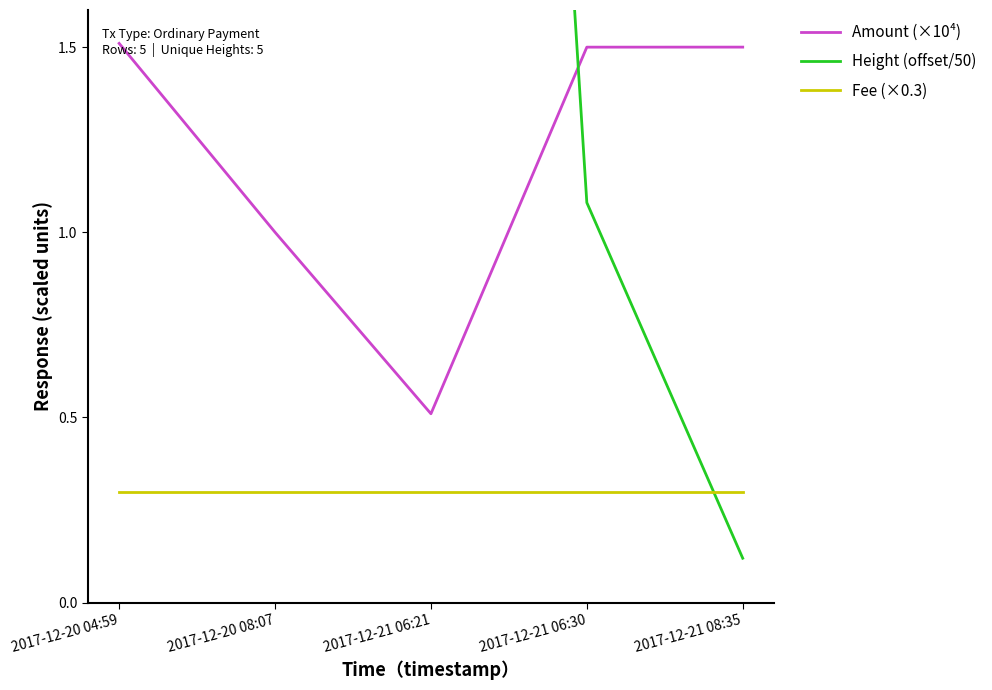

The Height (offset/50) series shows 7.8 at 2017-12-20 08:07. True or false?

True